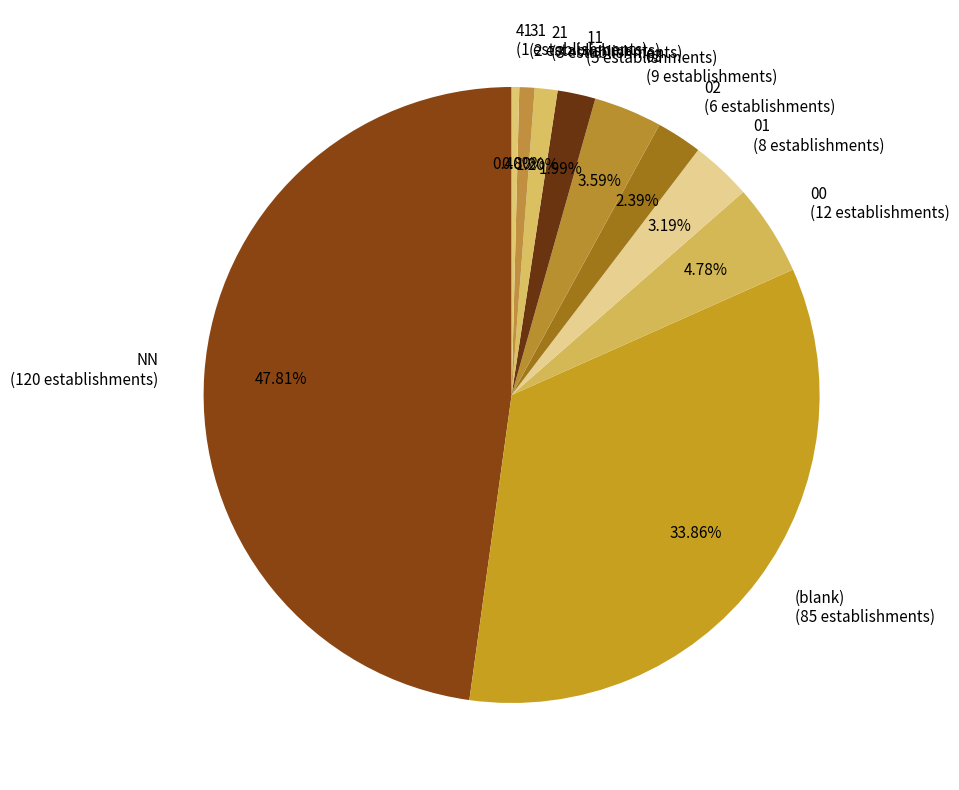

Is there a majority slice in this chart?

No